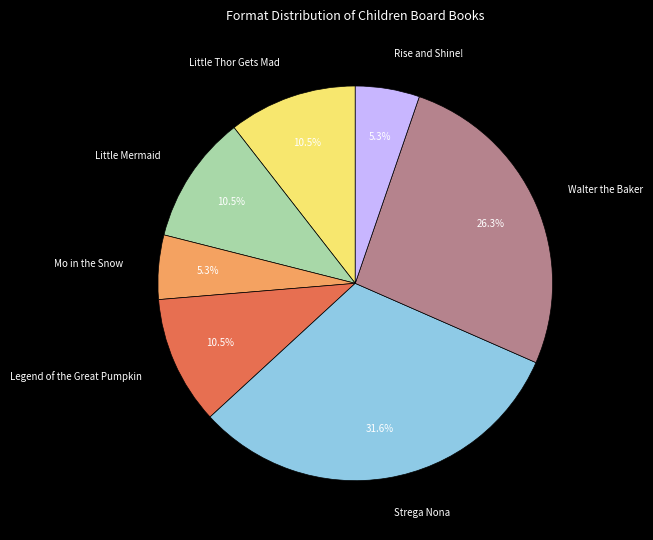

What is the largest slice in the pie chart?

Strega Nona